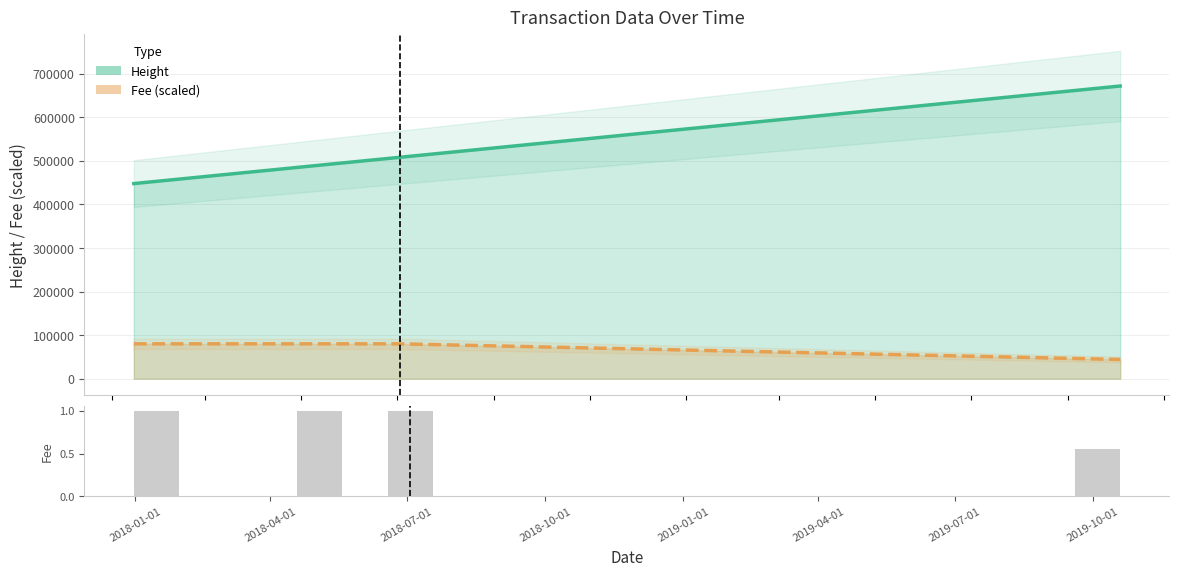

How many data points does each series have?

4